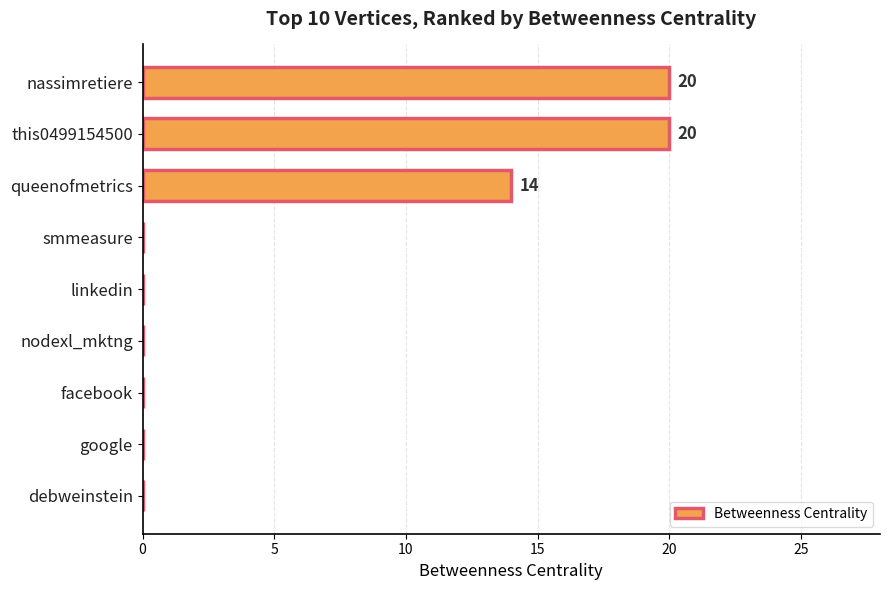

At which label is the value closest to 10?

queenofmetrics